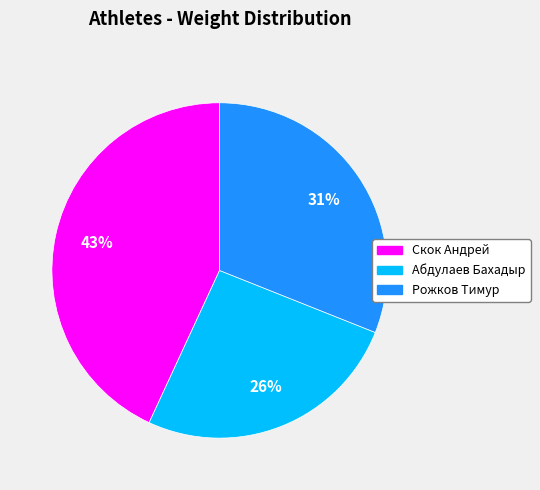

What percentage is the Рожков Тимур slice, to the nearest percent?

31%